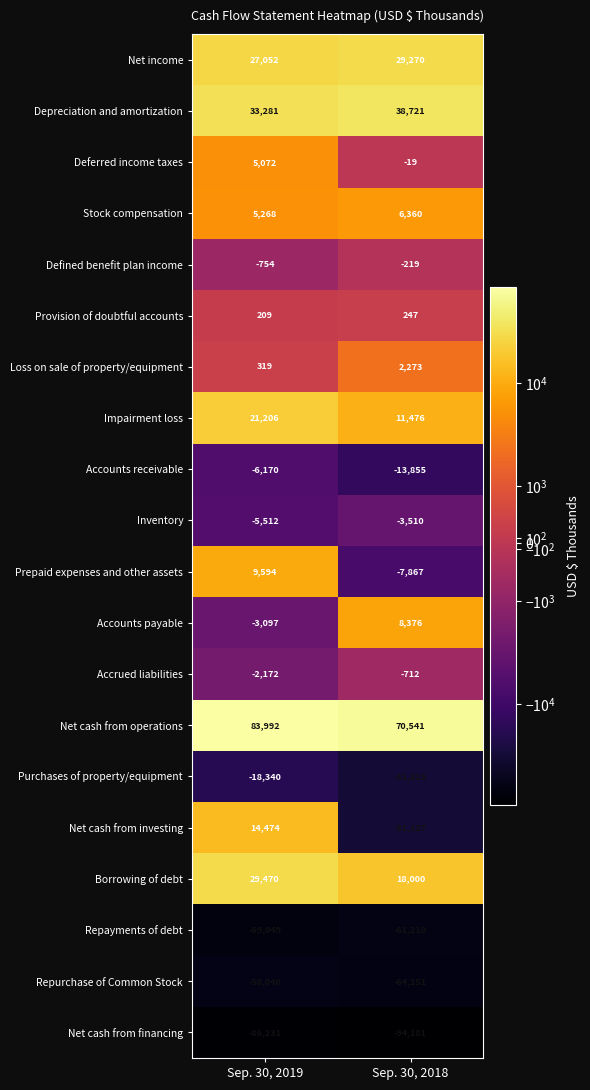

The Net cash from operations series shows 70541 at Sep. 30, 2018. True or false?

True